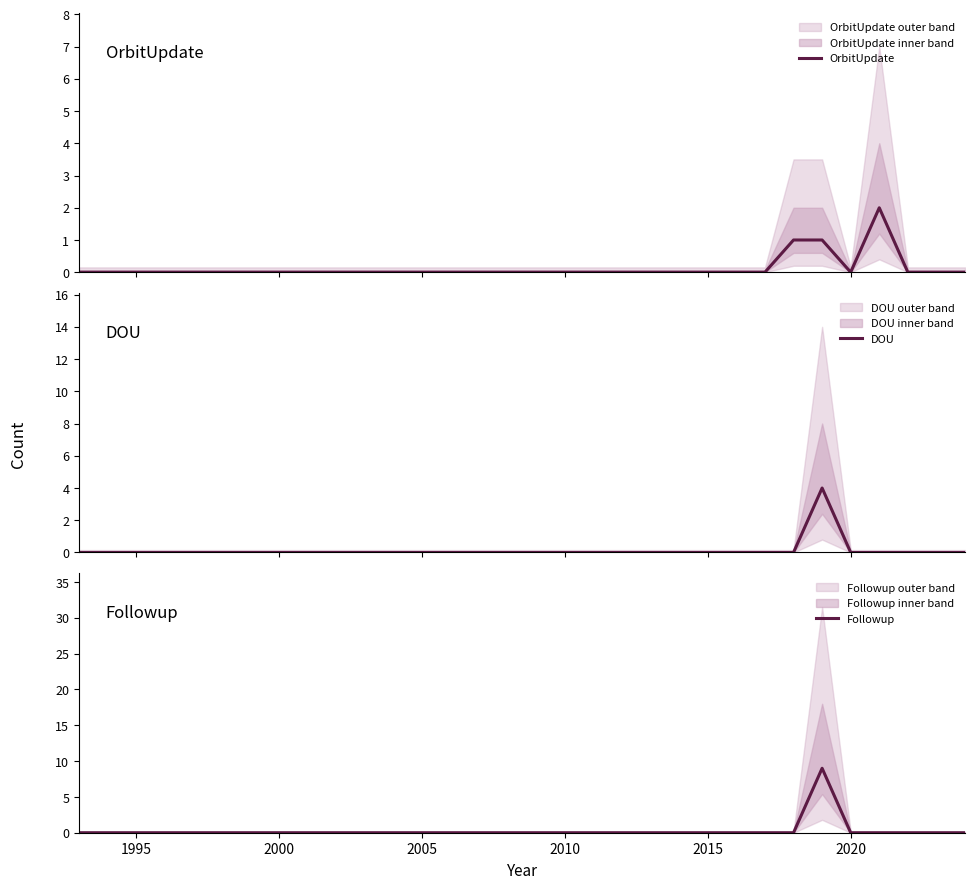

Which series has the largest range (max minus min)?

Followup